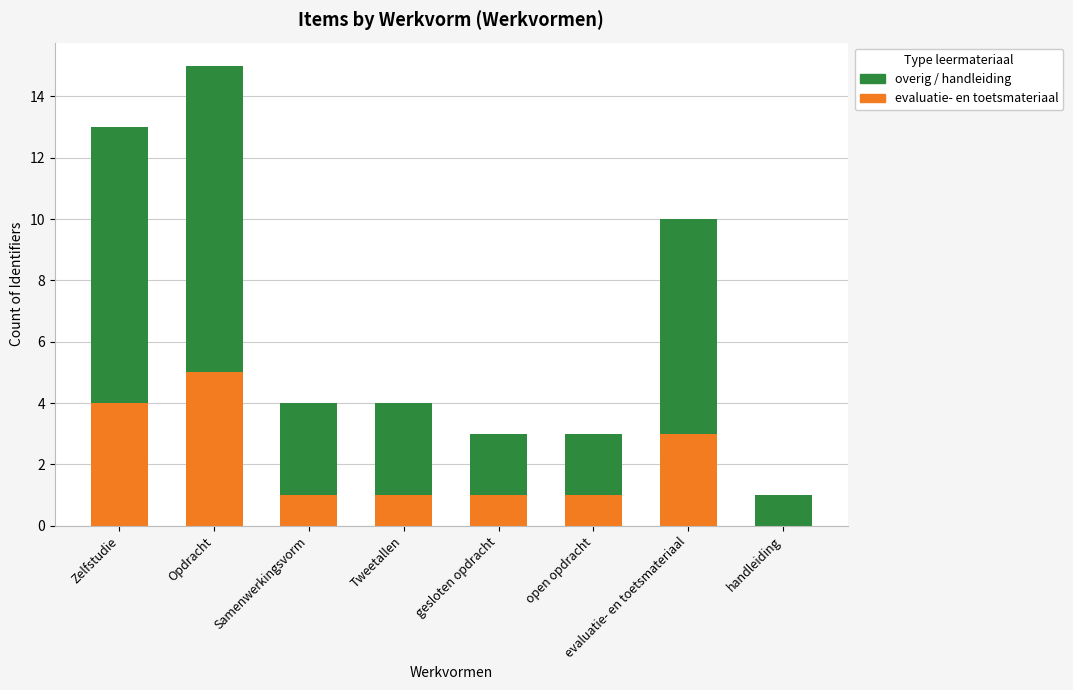

What is the total value across all series at open opdracht?

3